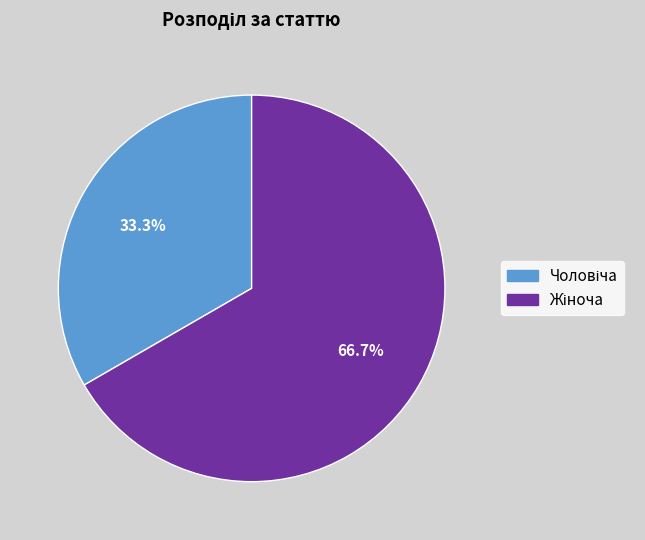

Is there a majority slice in this chart?

Yes